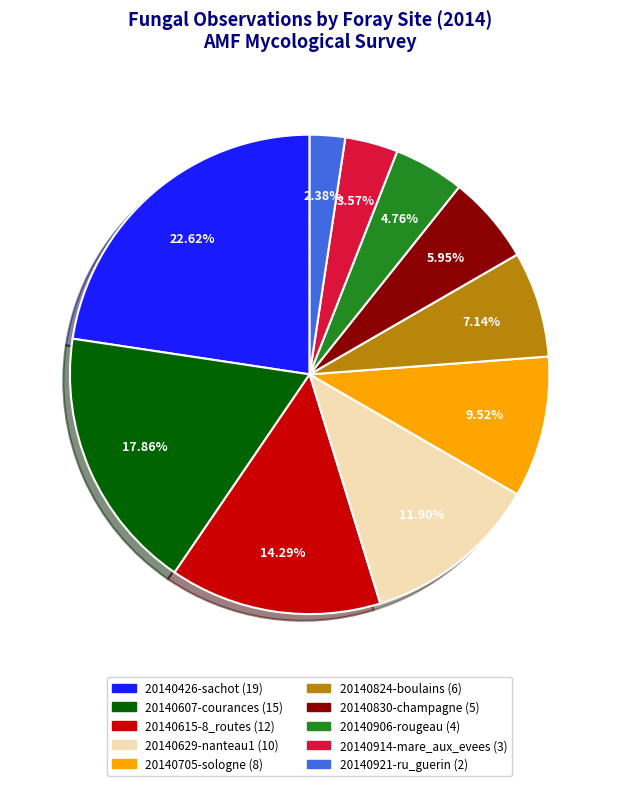

Do 20140921-ru_guerin and 20140607-courances together represent more than half of the pie?

No